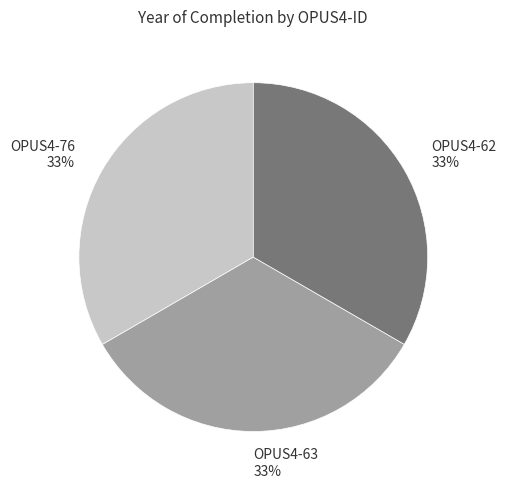

To the nearest percent, what is the combined percentage of OPUS4-62 33% and OPUS4-63 33%?

67%